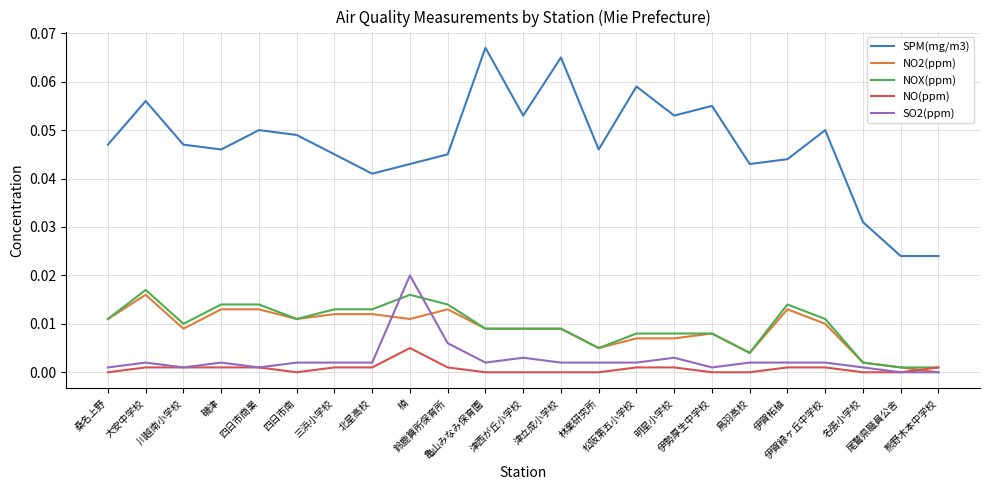

Where do SO2(ppm) and NOX(ppm) first cross each other?

北星高校 and 楠